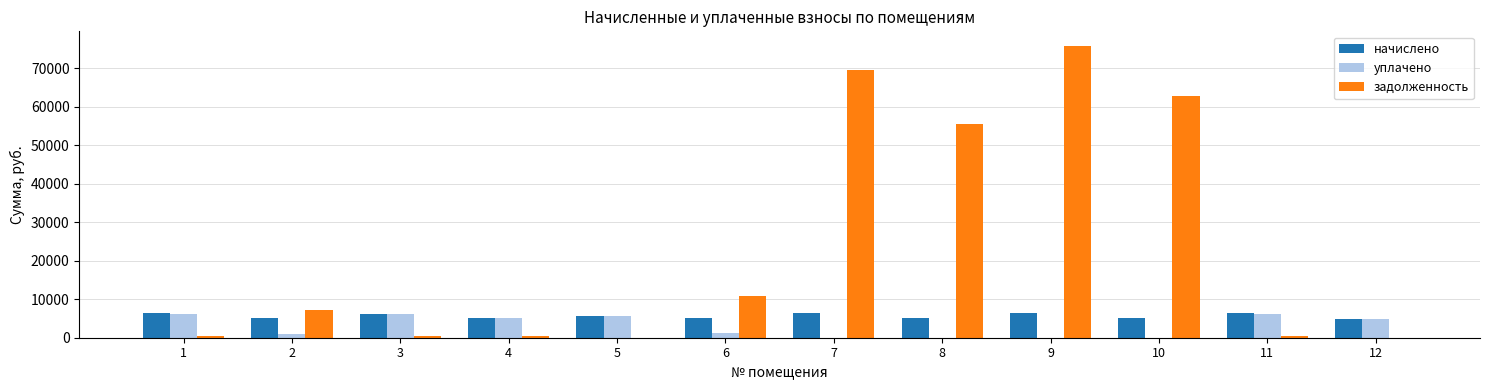

What is the greatest value displayed?

75786.5